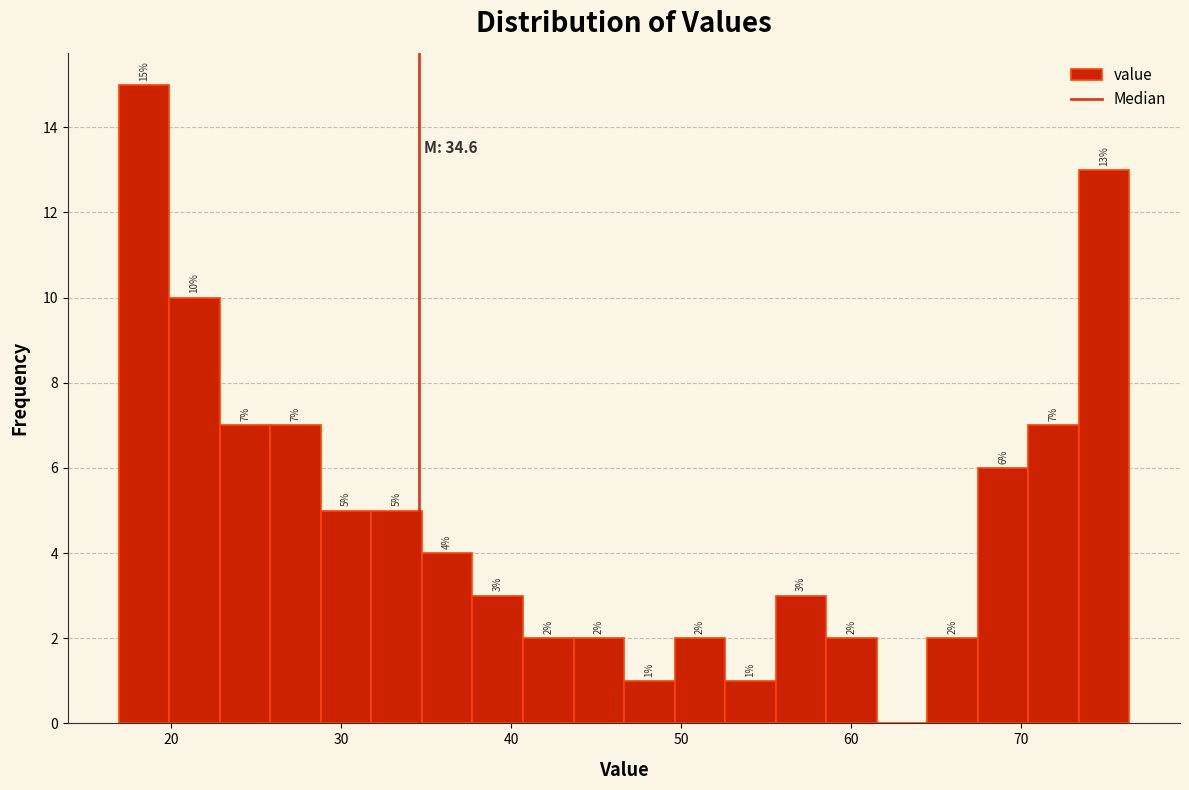

Around what value on the x-axis is the tallest bar? Give the approximate position of its centre, as read against the axis.

18